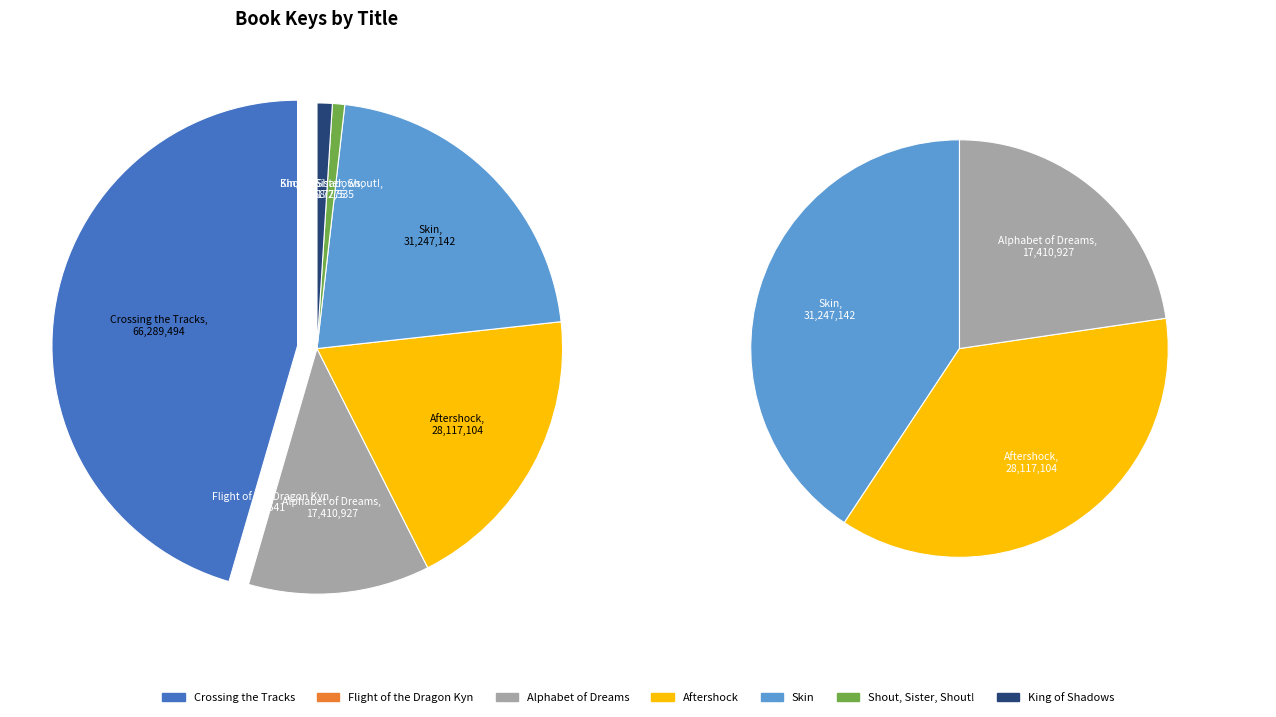

Is it true that King of Shadows is 11% of the pie?

False